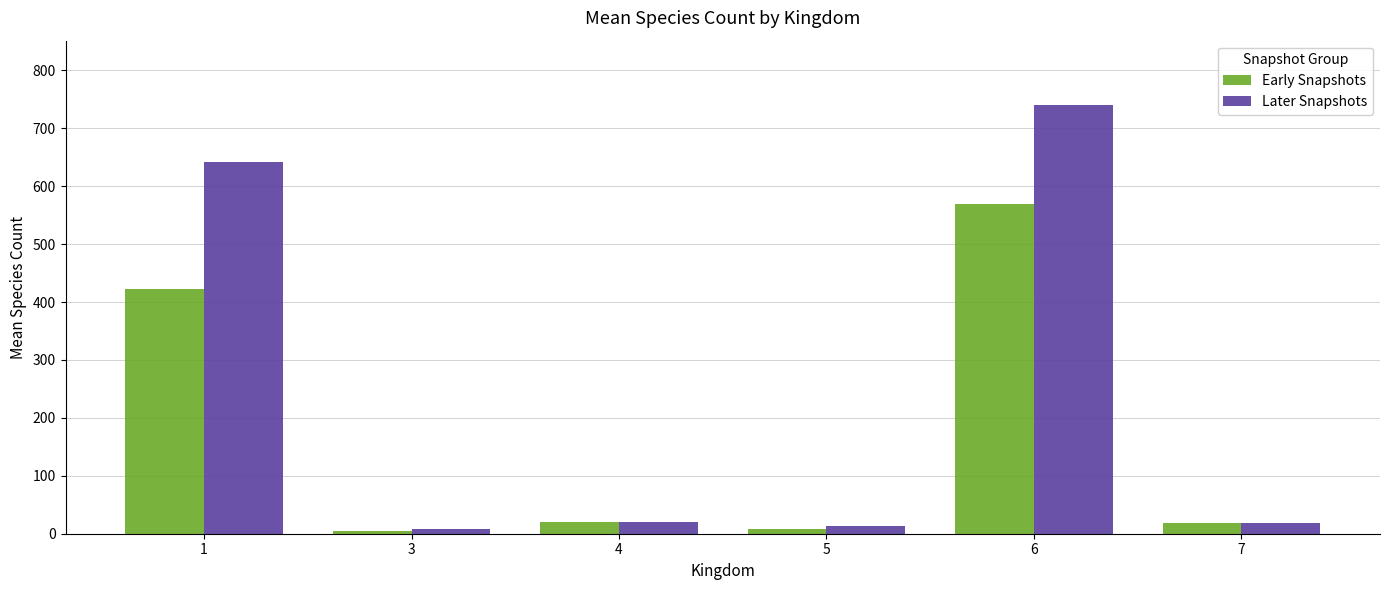

What is the sum of the Early Snapshots values at 4 and 7?

38.0